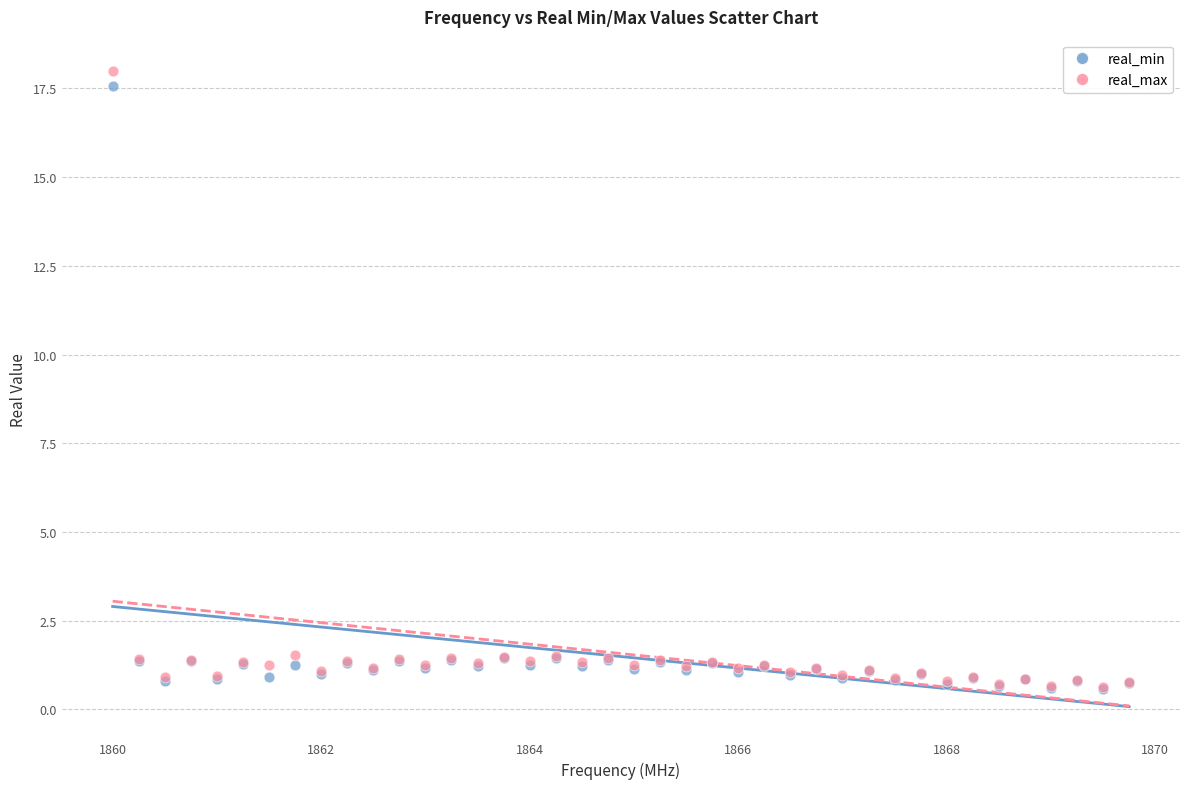

Which series reaches the maximum Y coordinate?

real_max